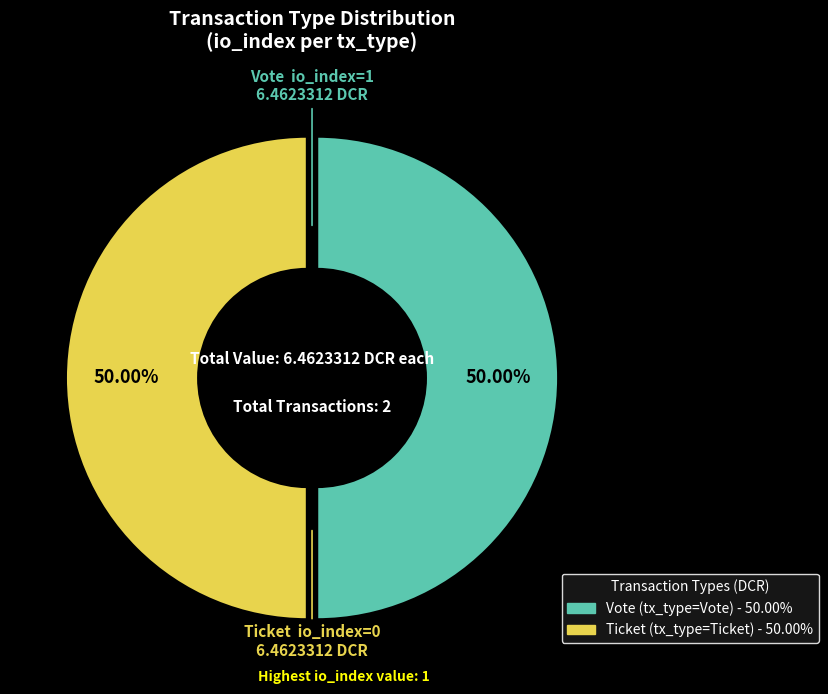

Which category has the biggest portion of the pie?

Vote (io_index=1)